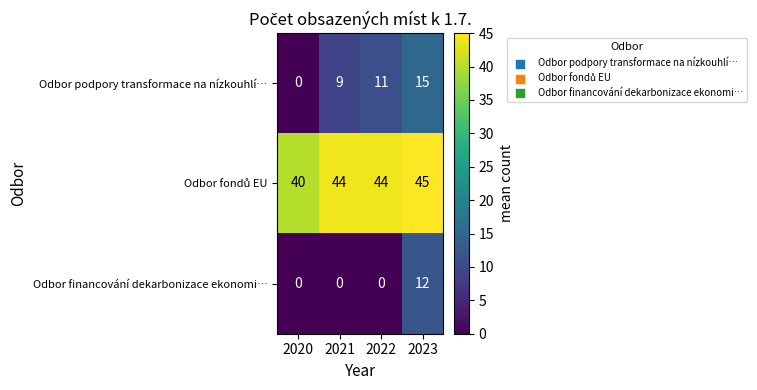

Which series changed the most between 2021 and 2022?

Odbor podpory transformace na nízkouhlí…